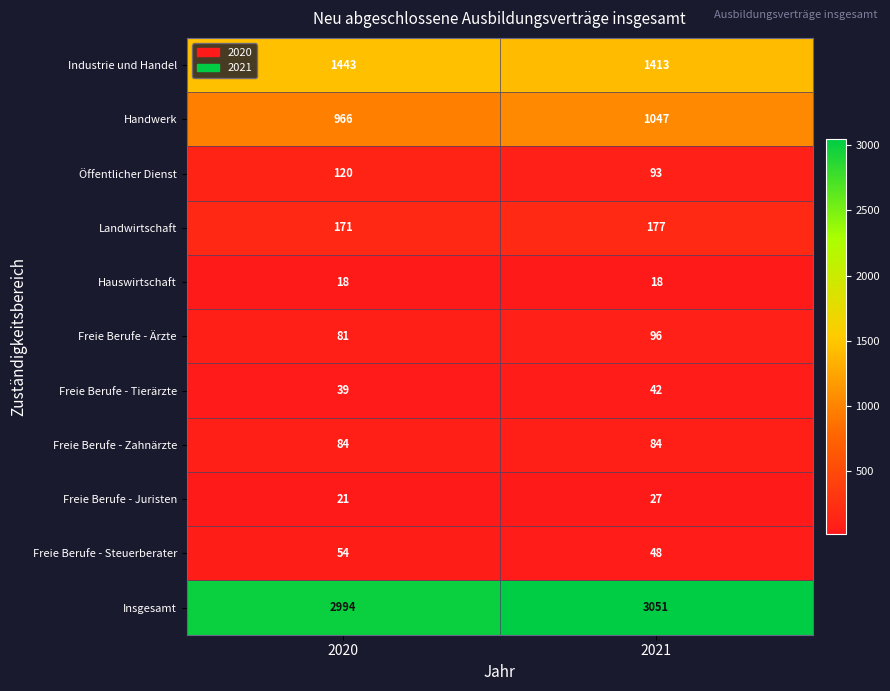

Between 2020 and 2021, which series saw the biggest shift?

Handwerk